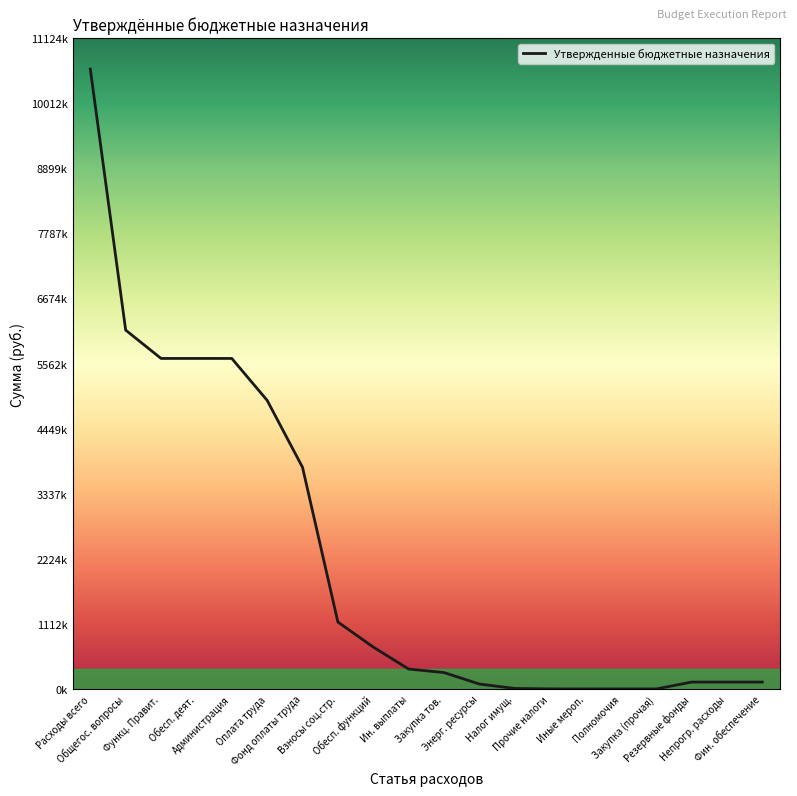

Does the chart display data point markers on the line(s)?

No